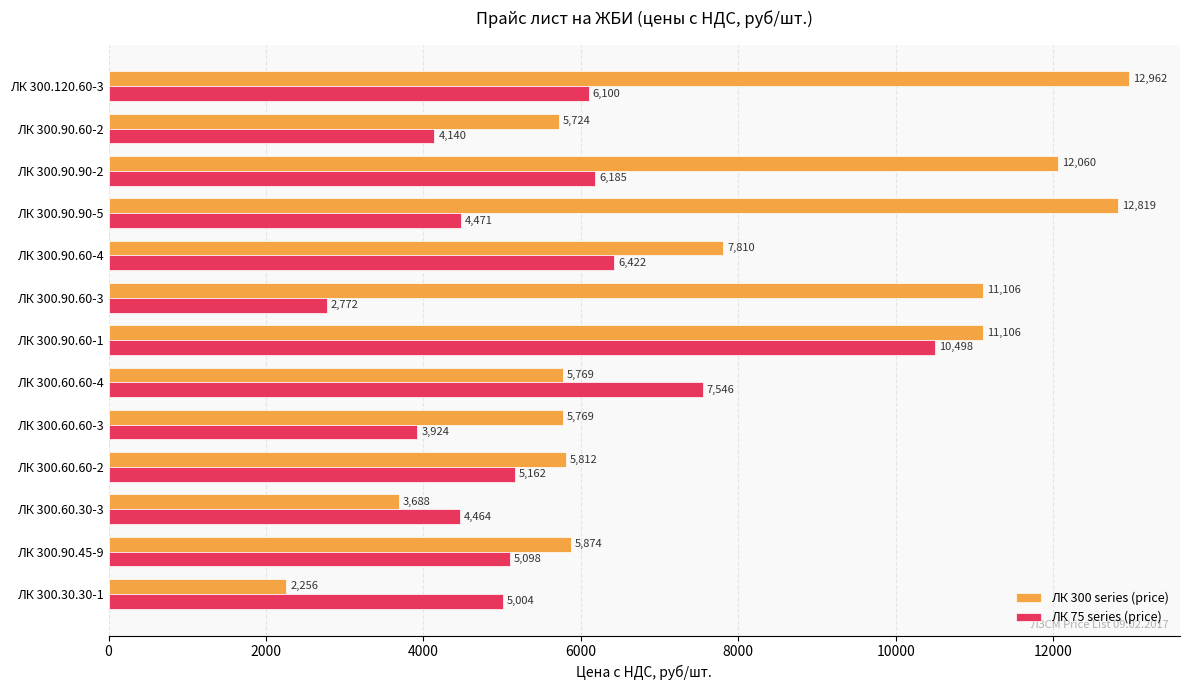

At which label is ЛК 300 series (price) closest to 7609?

ЛК 300.90.60-4